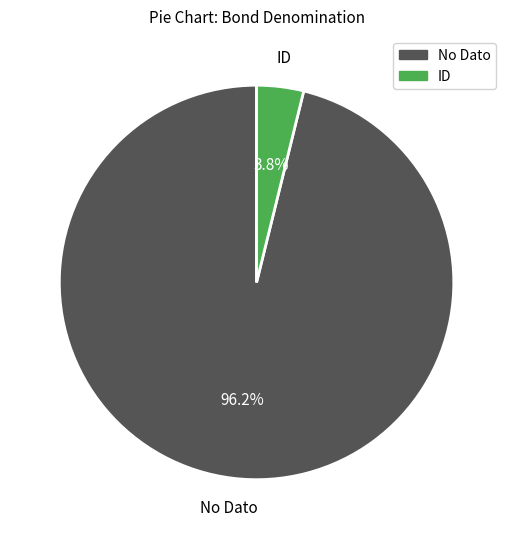

To the nearest percent, what percentage of the pie is ID?

4%